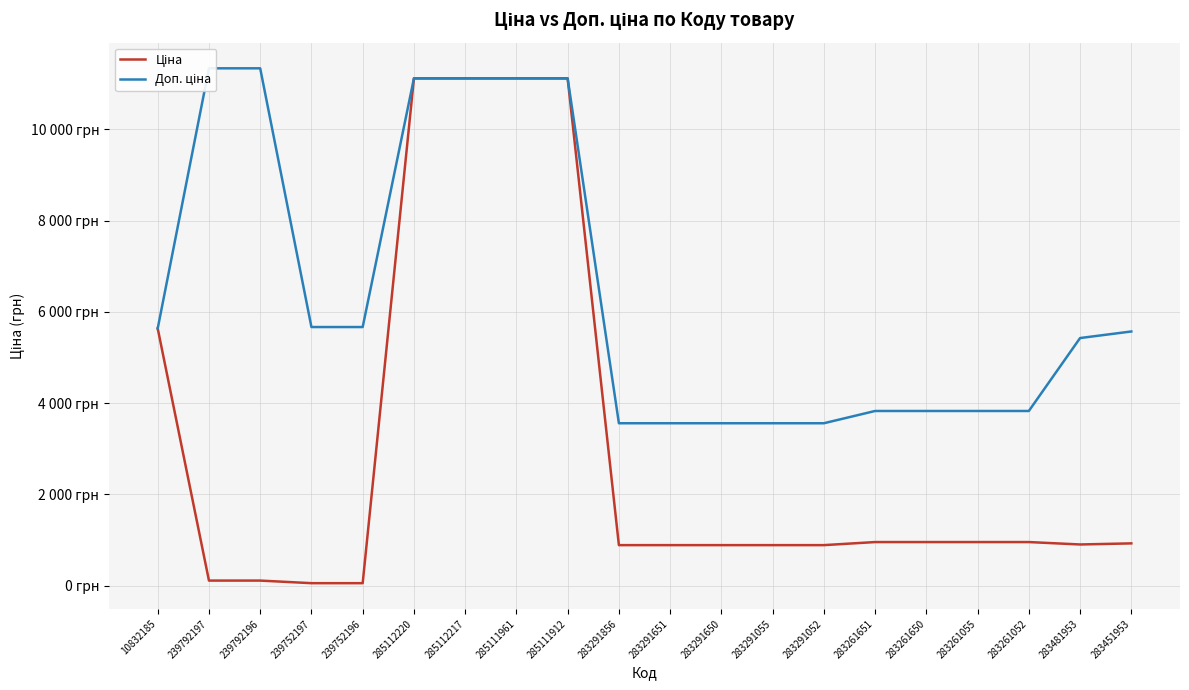

Rank the series at 283291651 from lowest to highest value.

Ціна, Доп. ціна